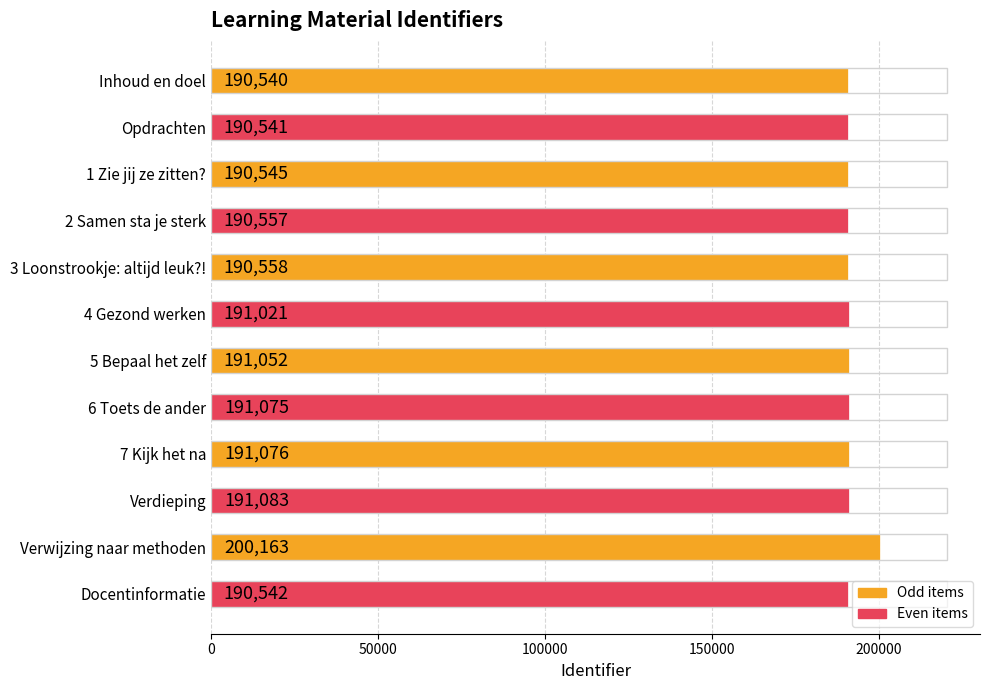

How many distinct data groups are displayed?

1